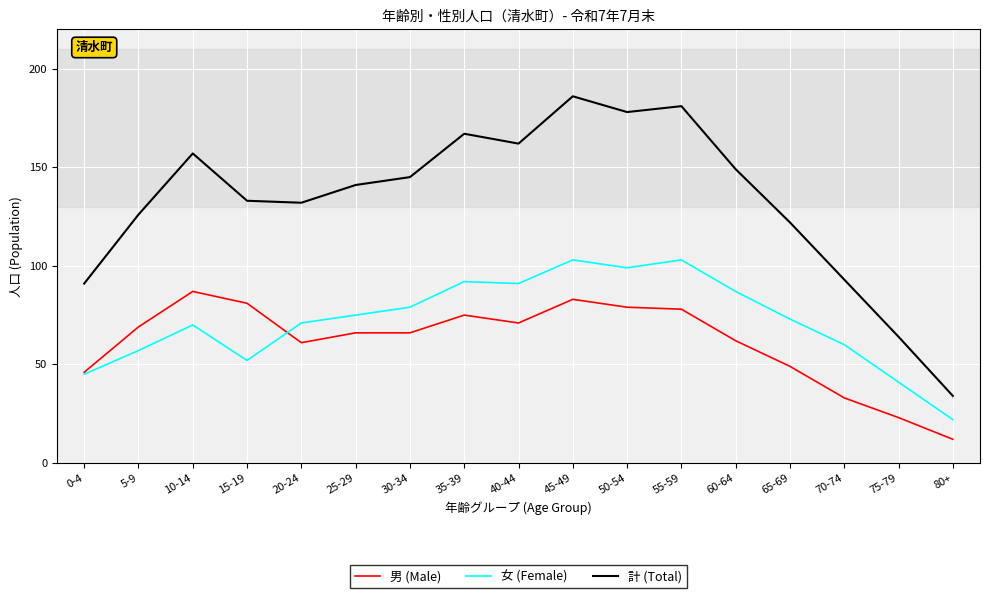

Rank the series at 25-29 from highest to lowest value.

計 (Total), 女 (Female), 男 (Male)